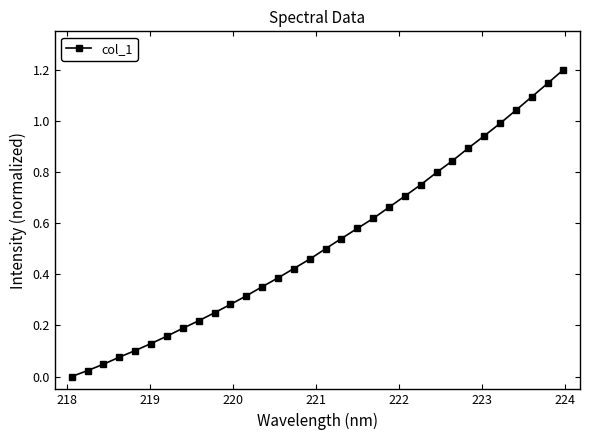

True or false: the data has more than 1 interior local peaks.

False